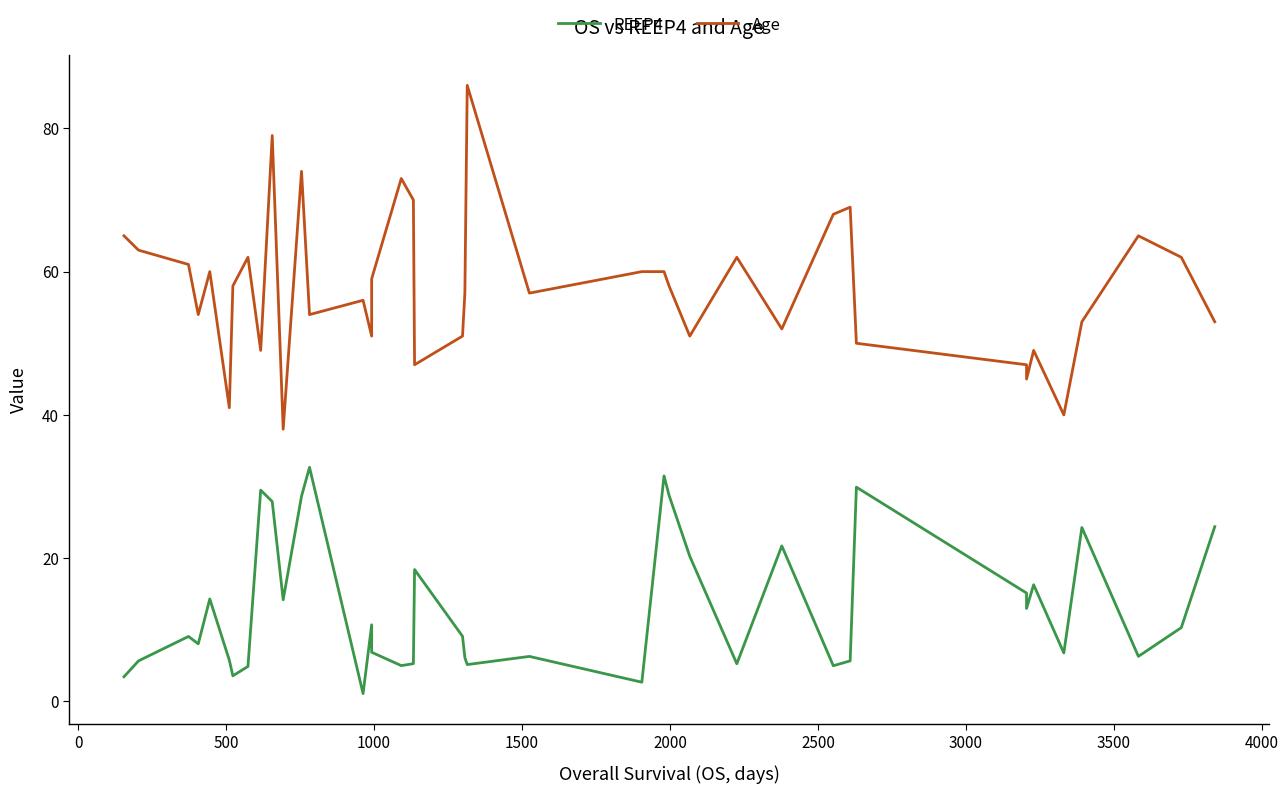

How many values in the REEP4 series exceed 9?

21